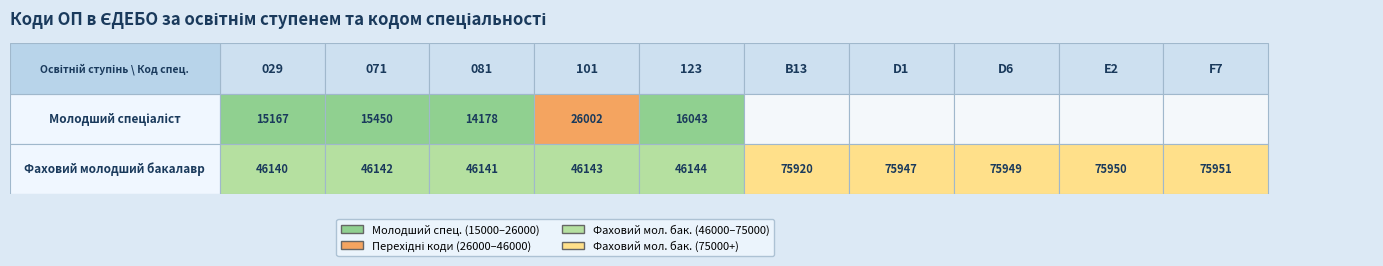

At how many categories does at least one series exceed 40918?

10